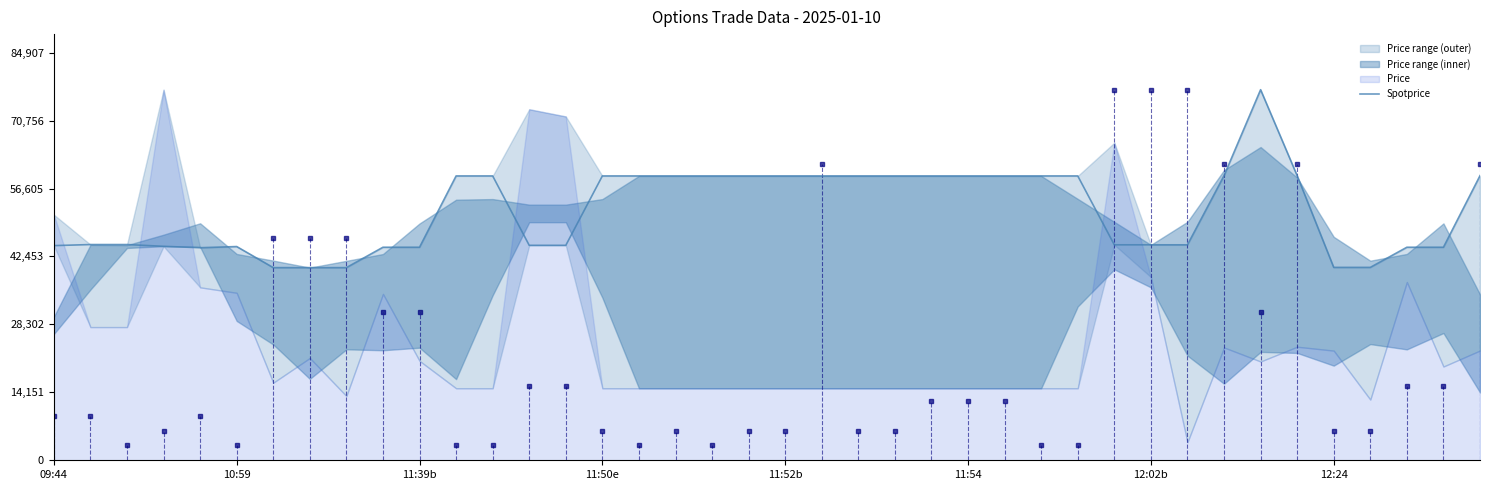

What position from the left is 09:44?

1